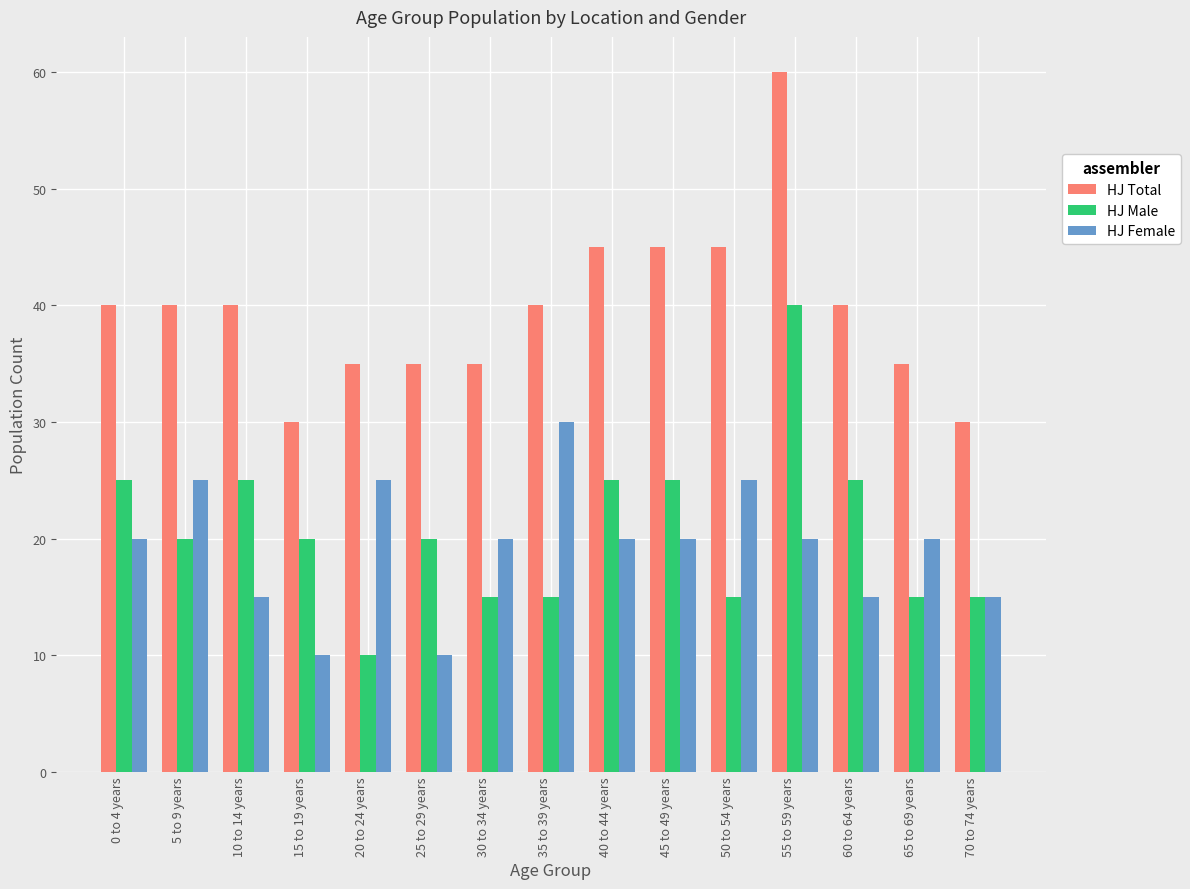

At which category is the sum across all series the highest?

55 to 59 years